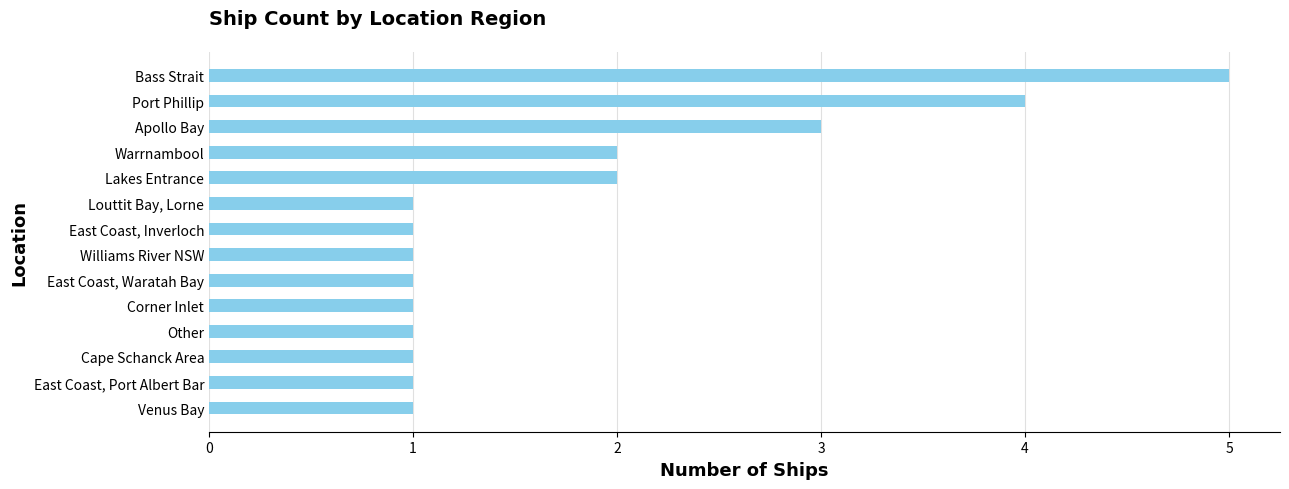

Where is the data nearest to the value 3?

Apollo Bay